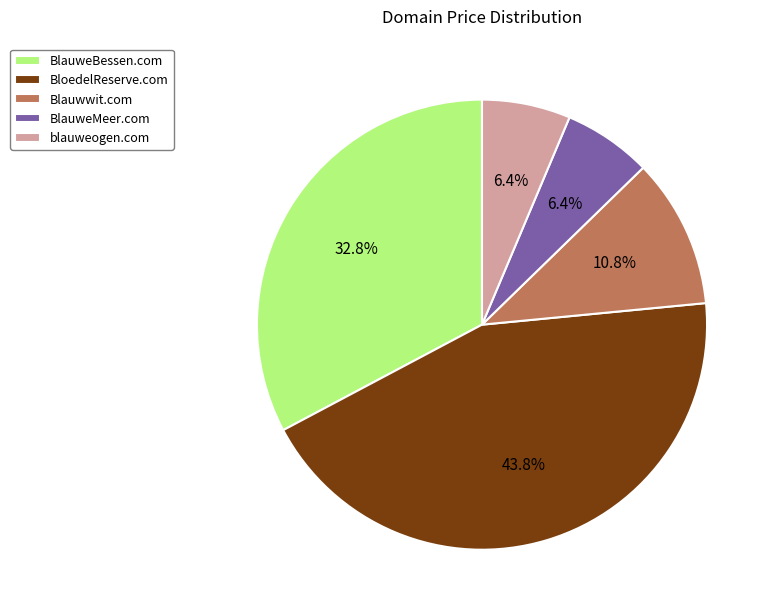

How many segments does this pie chart have?

5